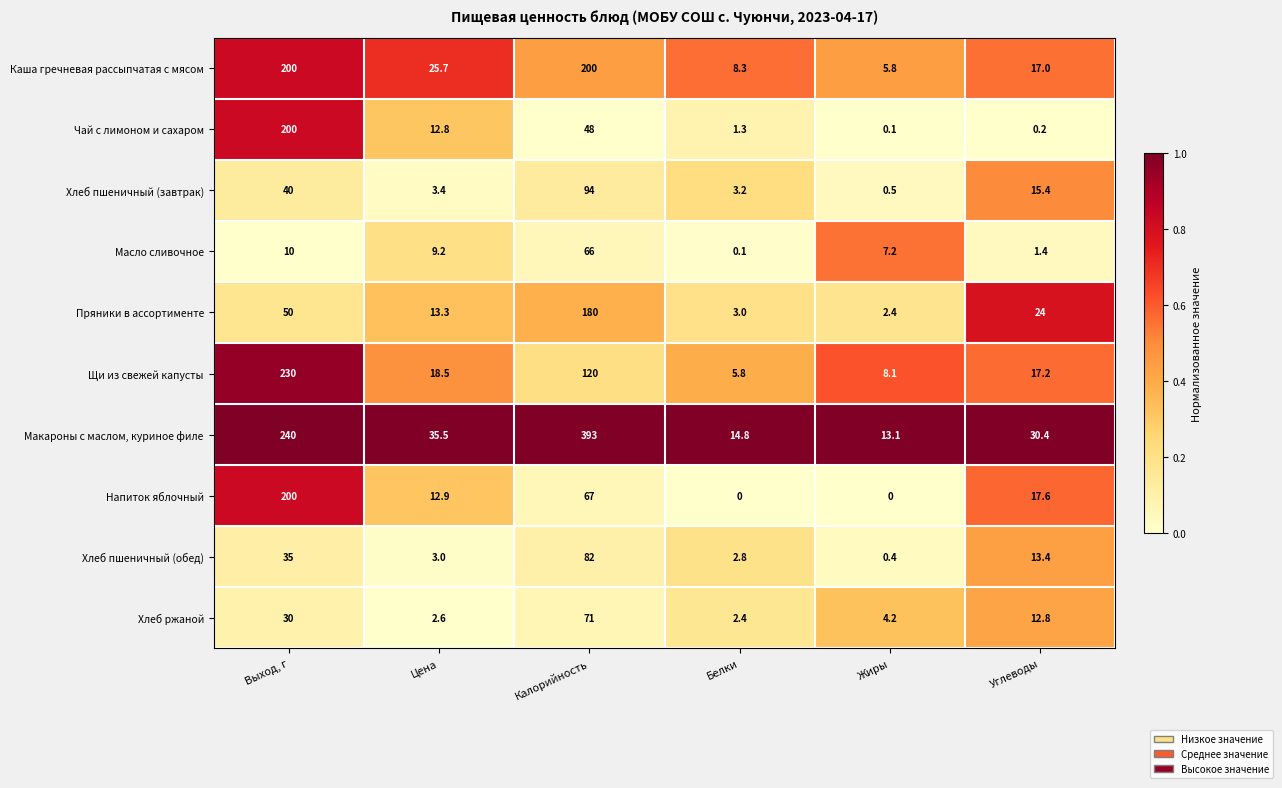

The Хлеб пшеничный (завтрак) series shows 1.8 at Белки. True or false?

False